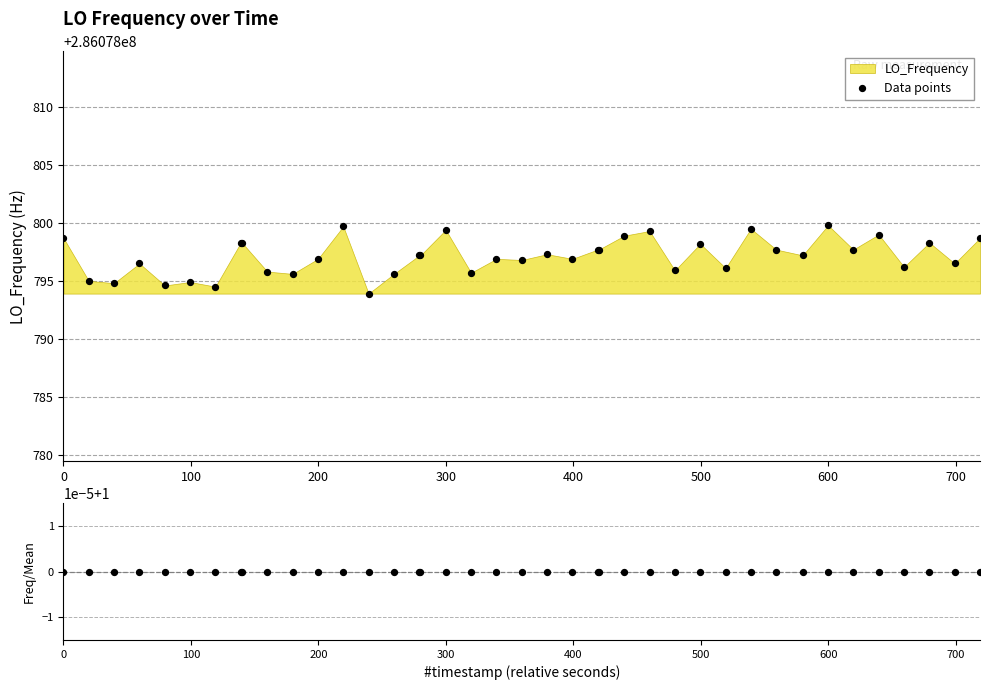

Is the value of Data points at 29 greater than the value of Freq/Mean at 32?

Yes